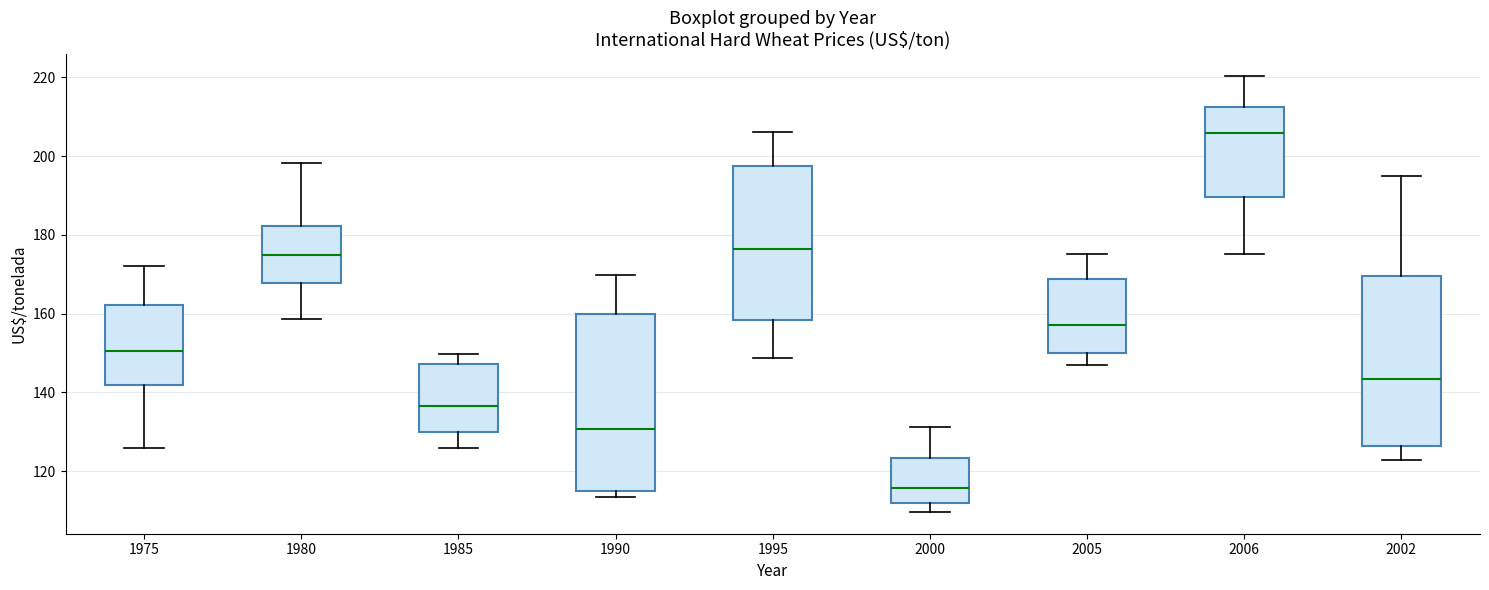

Reading left to right, transcribe this box plot: for each box, give where its median line is, the range the box spans, and where its two whiskers end, as read against the y-axis. The values are not printed on the chart, so give them approximately, as read against the axis.

1975: median 150, box 142 to 162, whiskers 126 to 172
1980: median 174, box 168 to 182, whiskers 158 to 198
1985: median 136, box 130 to 148, whiskers 126 to 150
1990: median 130, box 114 to 160, whiskers 114 (just below the box's lower edge) to 170
1995: median 176, box 158 to 198, whiskers 148 to 206
2000: median 116, box 112 to 124, whiskers 110 to 132
2005: median 158, box 150 to 168, whiskers 146 to 176
2006: median 206, box 190 to 212, whiskers 176 to 220
2002: median 144, box 126 to 170, whiskers 122 to 194